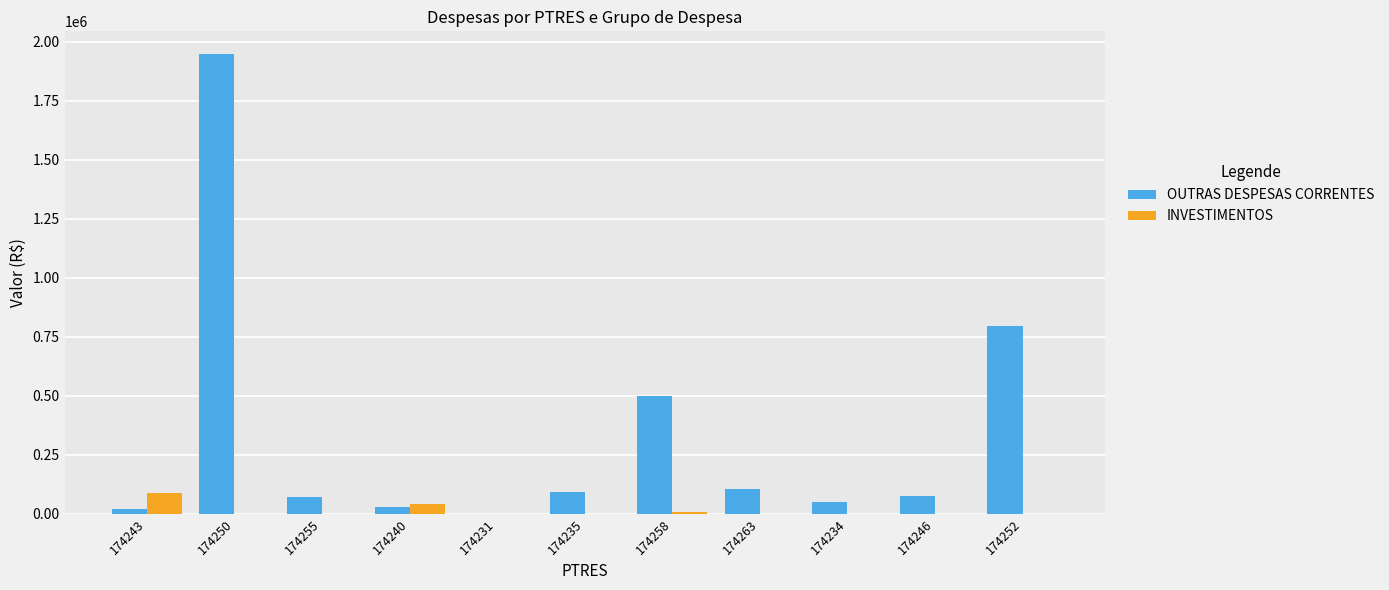

Which series has the largest range (max minus min)?

OUTRAS DESPESAS CORRENTES